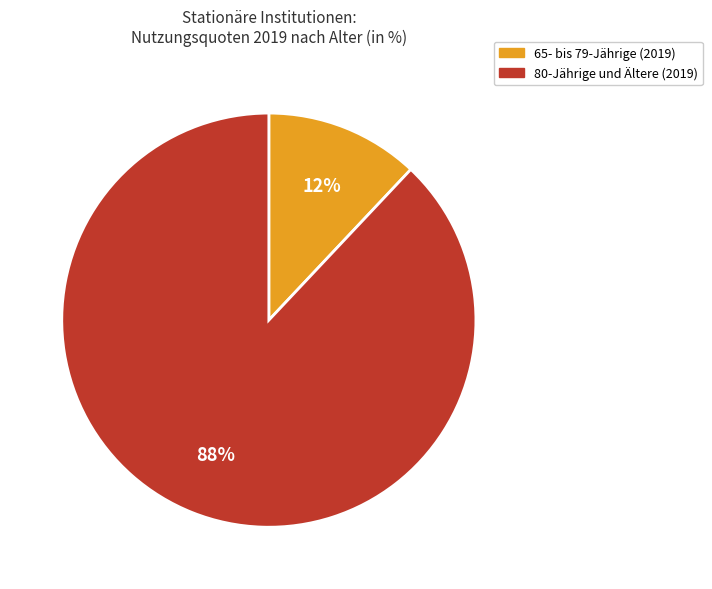

Which has a higher value, 65- bis 79-Jährige (2019) or 80-Jährige und Ältere (2019)?

80-Jährige und Ältere (2019)